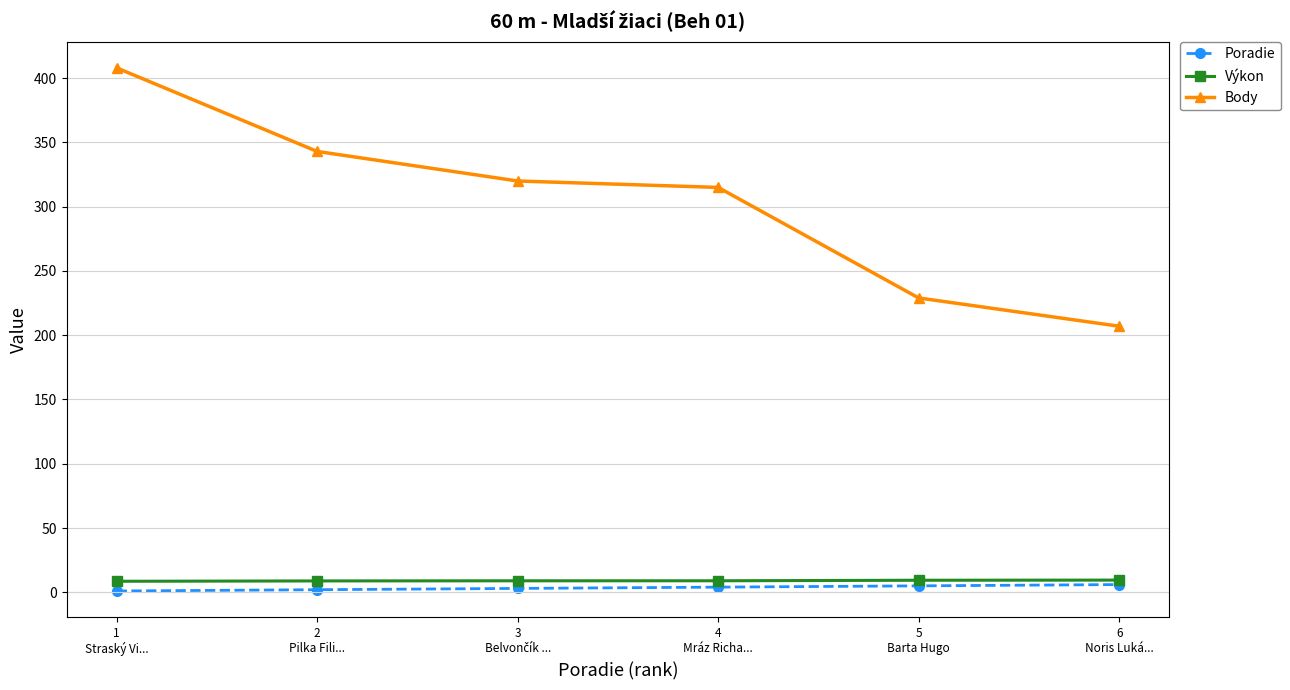

How many Poradie values are between 2 and 5?

4